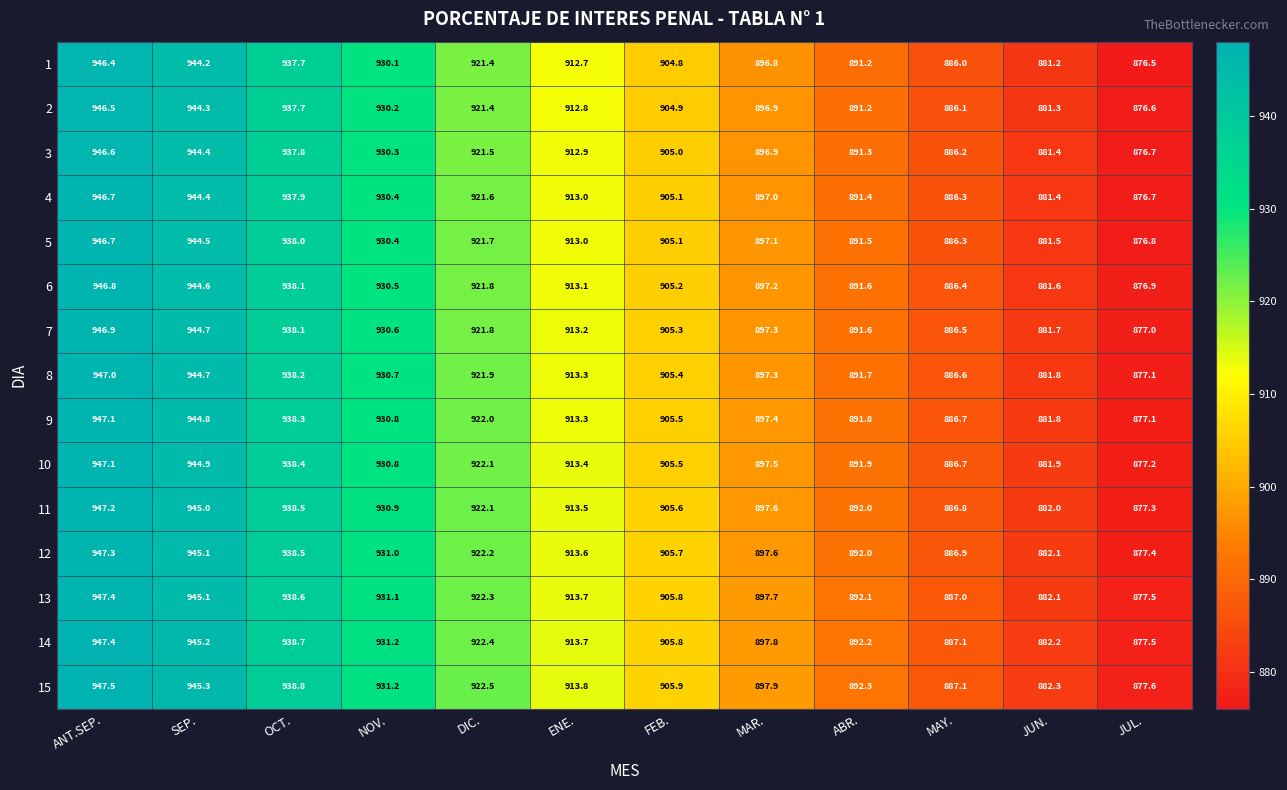

List the labels in order of 6 value, largest first.

ANT.SEP., SEP., OCT., NOV., DIC., ENE., FEB., MAR., ABR., MAY., JUN., JUL.